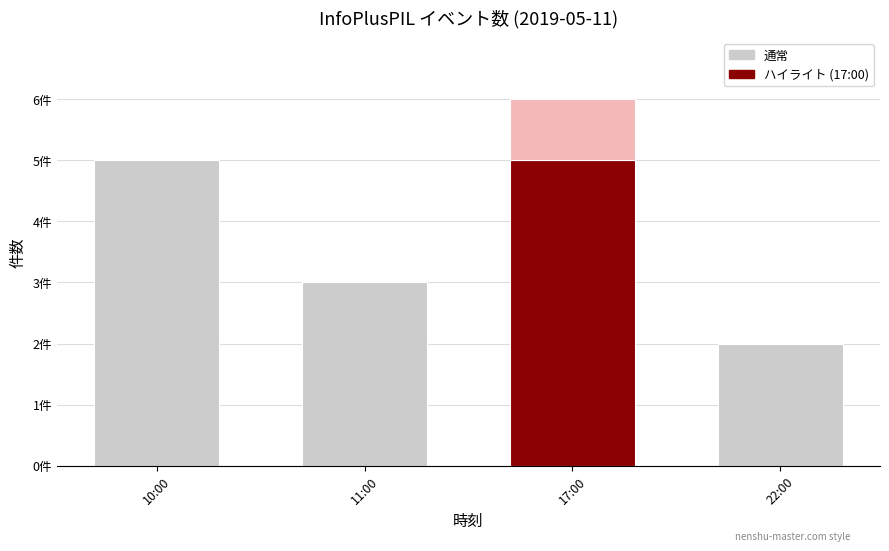

The value at 11:00 is 3. True or false?

True